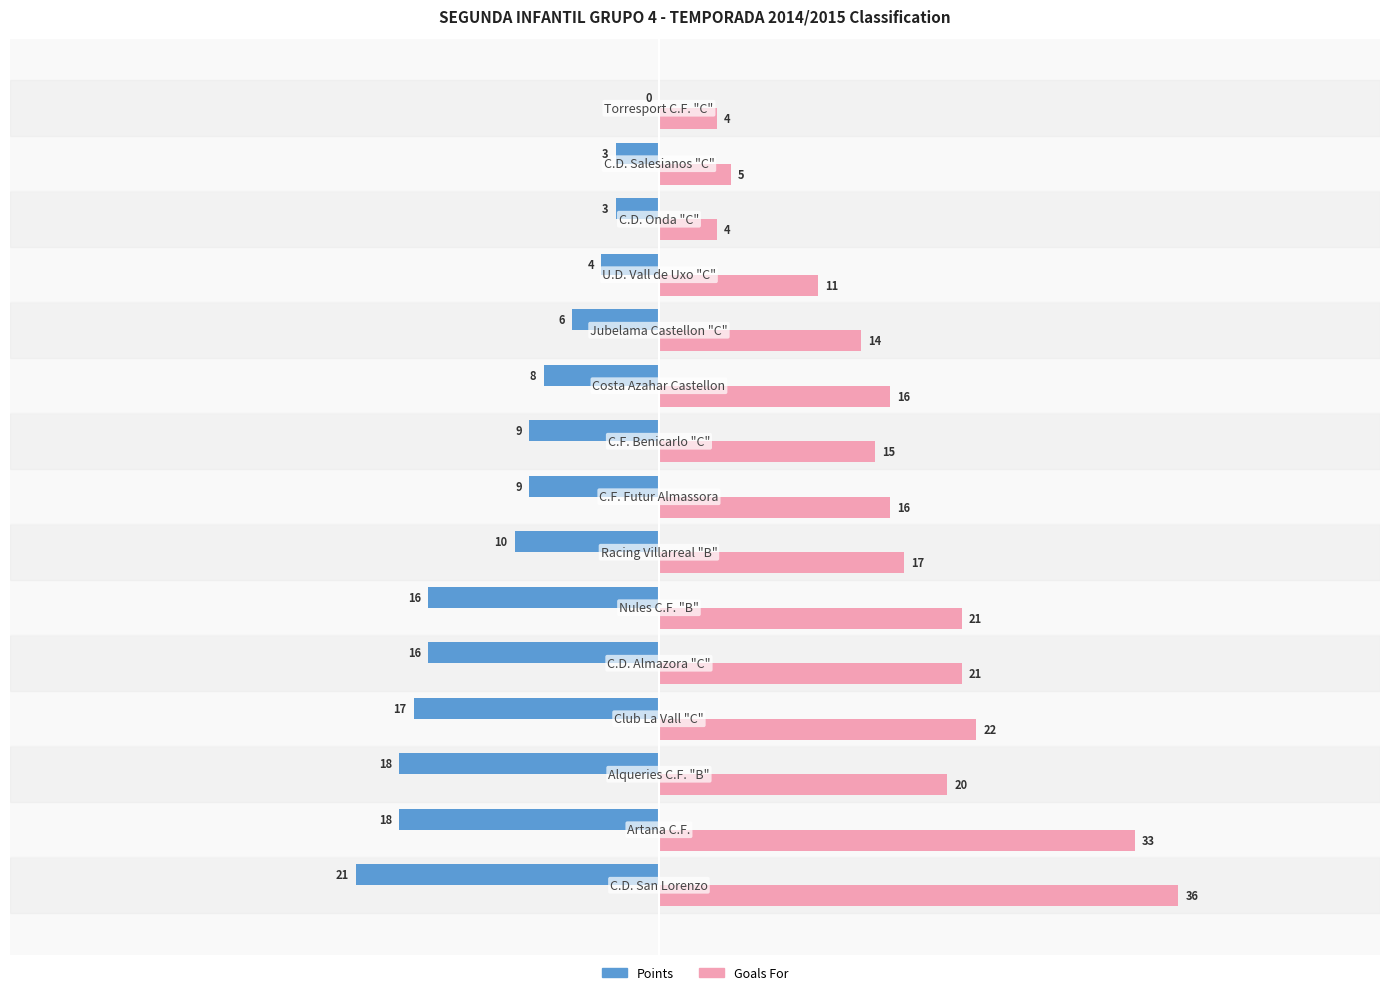

What is the sum of all Points values?

-158